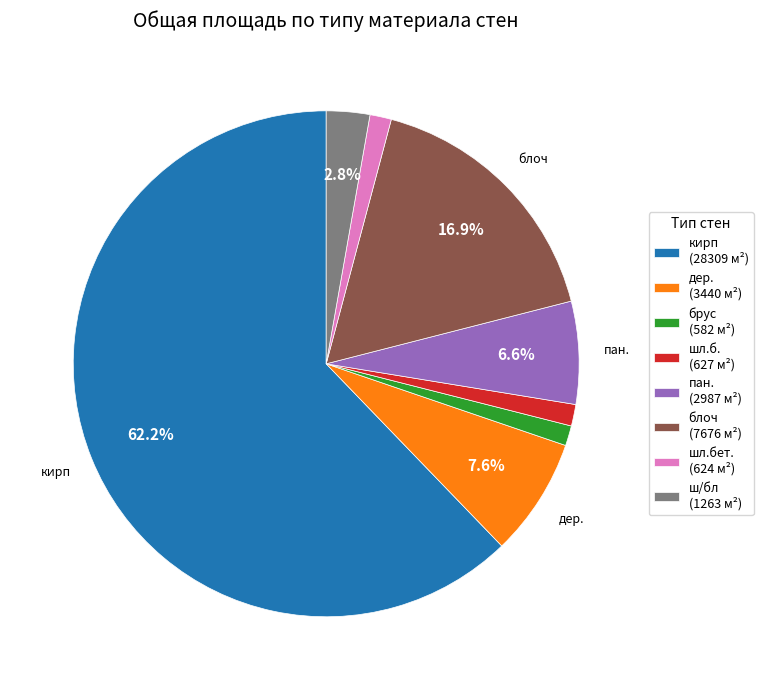

Is there a majority slice in this chart?

Yes